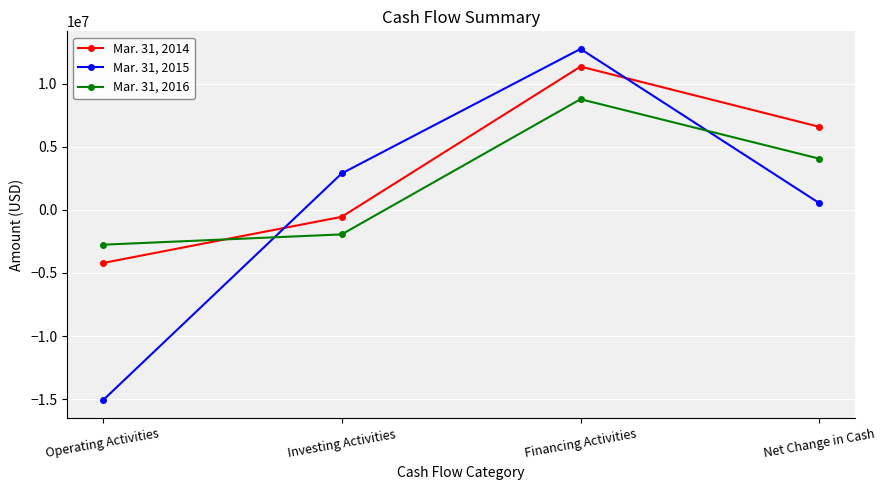

What is the total value across all series at Net Change in Cash?

11143157